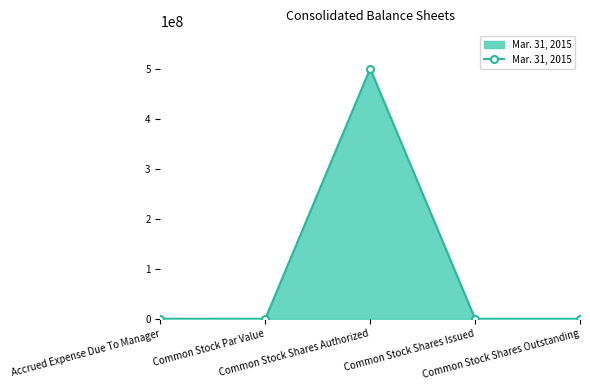

Does the chart have visible grid lines?

No